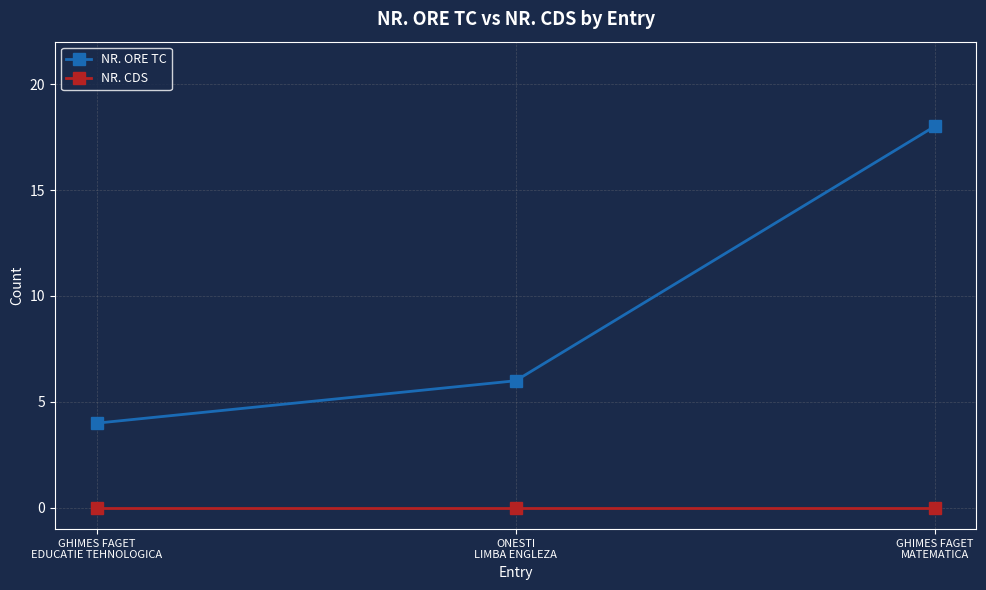

How many series are shown in this chart?

2